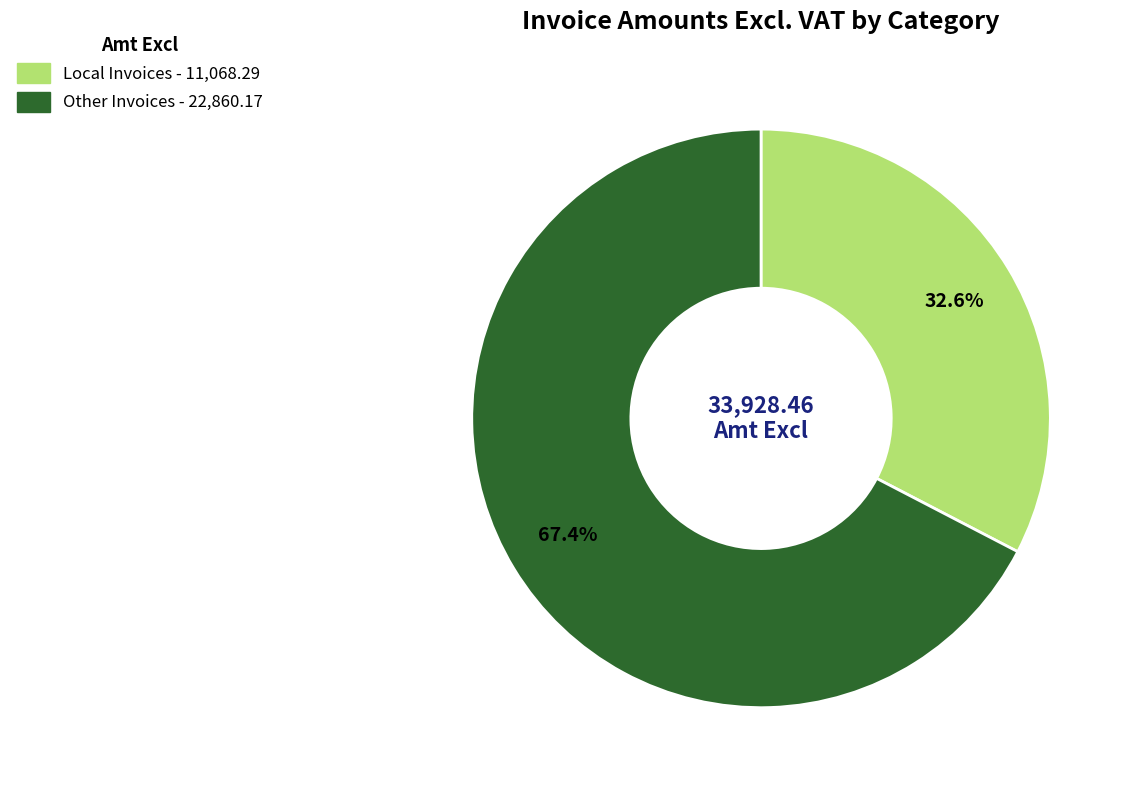

Is there a majority slice in this chart?

Yes